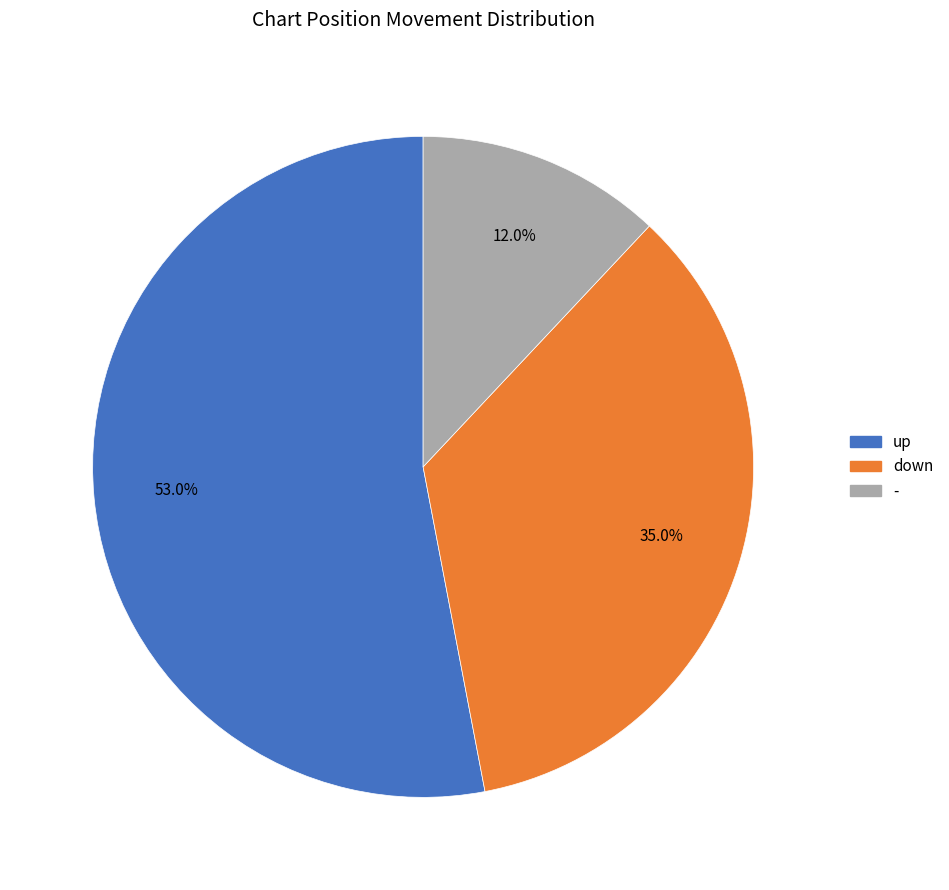

What is the smallest slice in the pie chart?

-